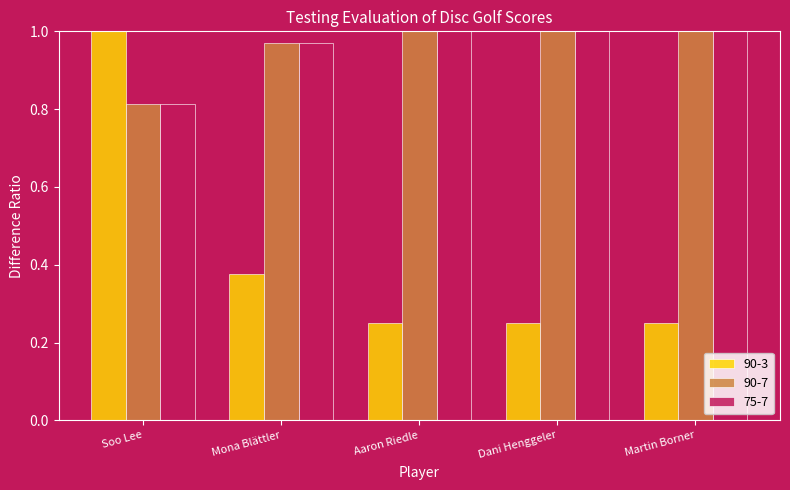

What is the label of the 2nd bar from the left?

Mona Blättler